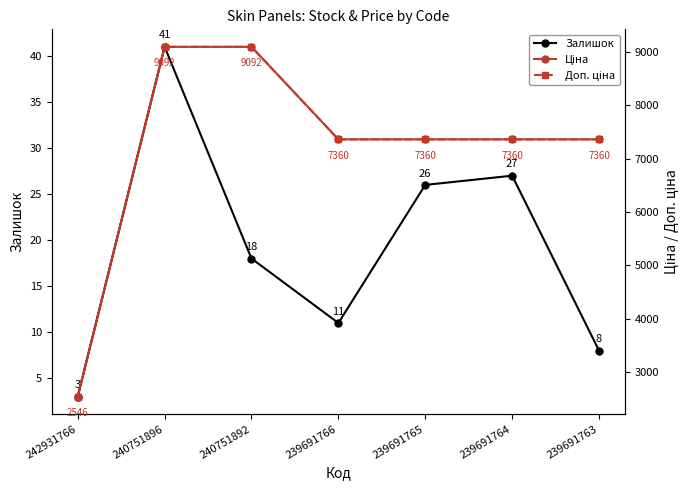

How many categories are shown in the chart?

7